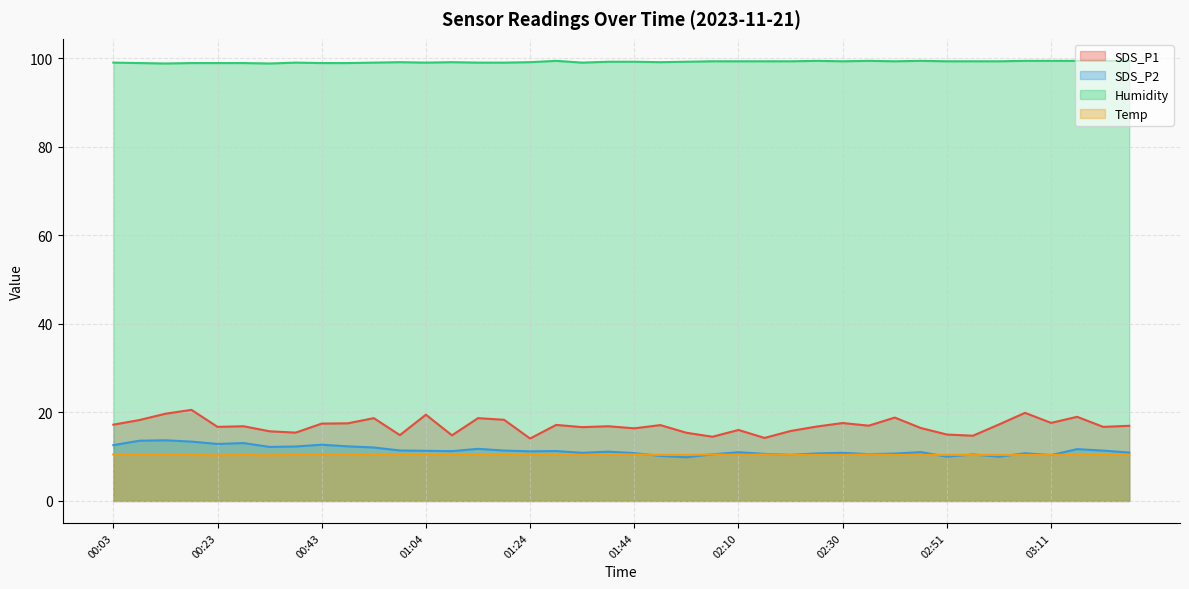

What is the difference between the second highest and minimum values in the SDS_P1 series?

5.8